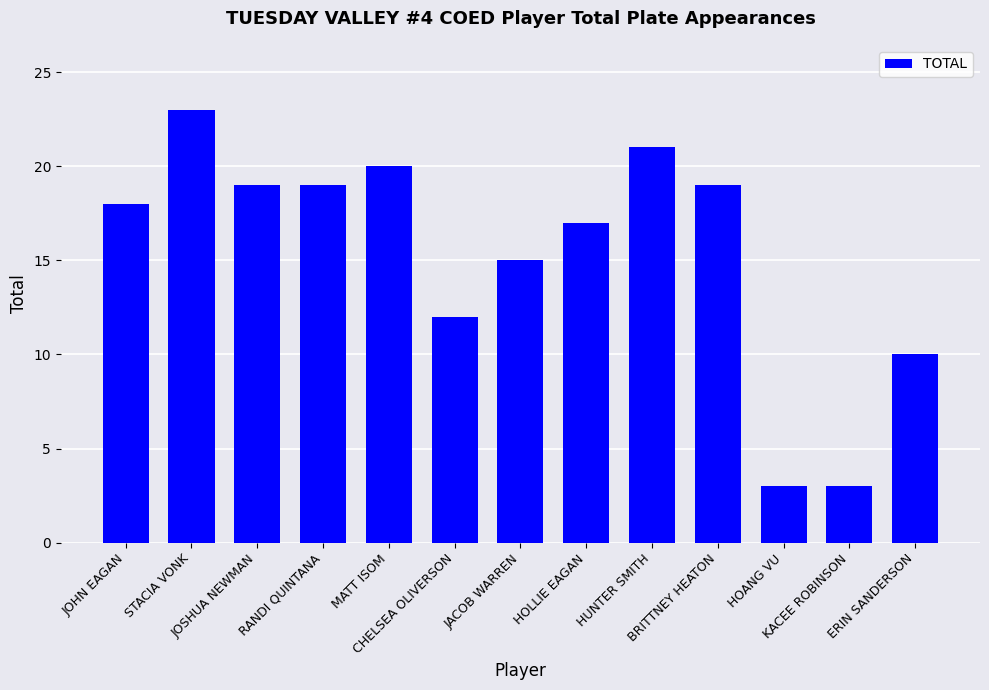

What is the label of the 1st bar from the right?

ERIN SANDERSON